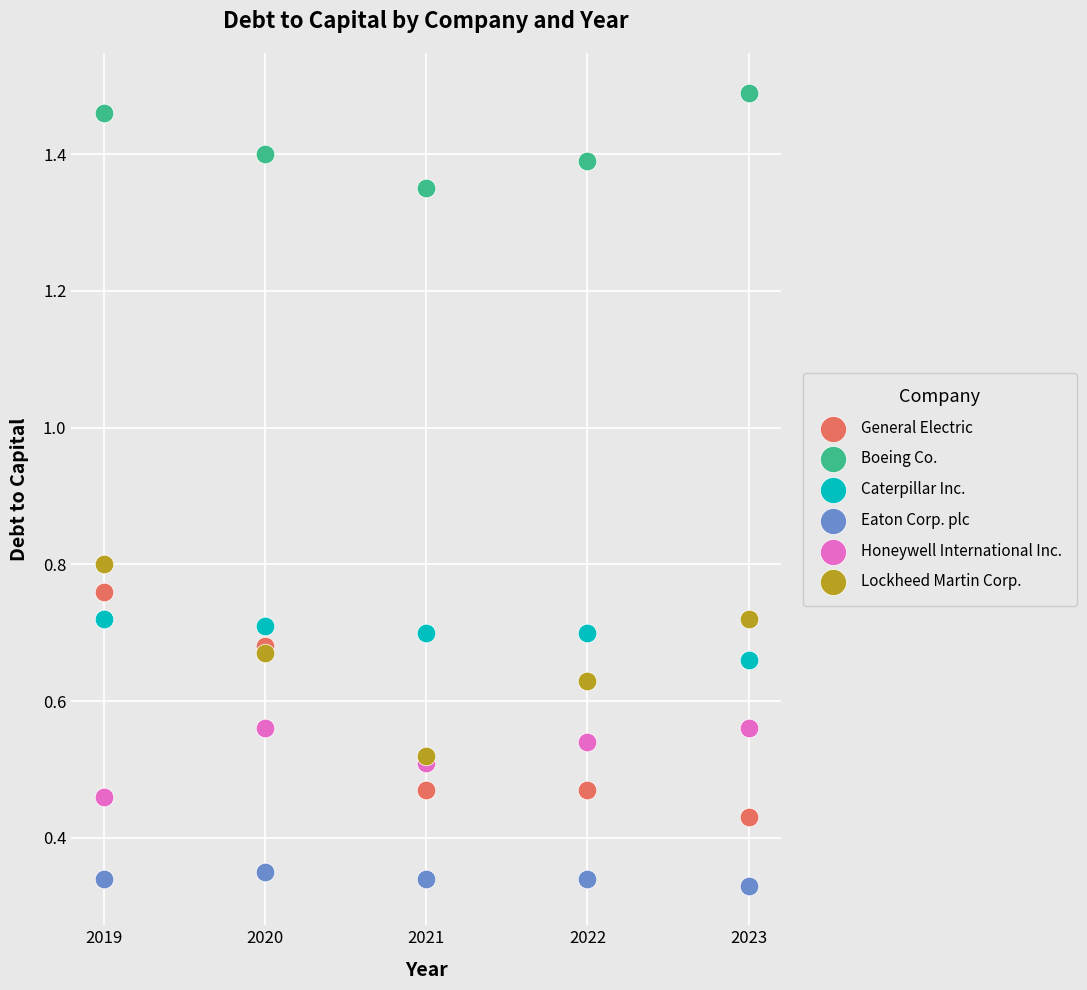

Which series has the widest spread of Y values?

General Electric